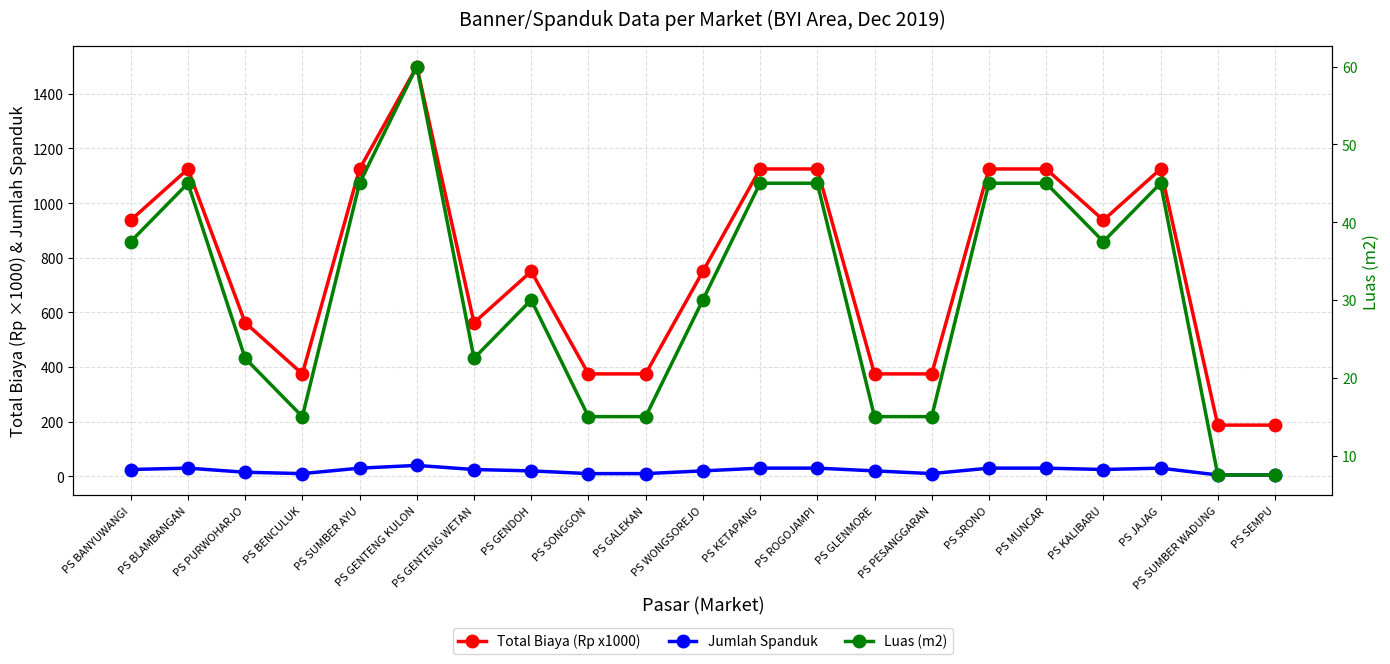

Reading left to right, extract all data points from this chart.

Total Biaya (Rp x1000): 937.5	1125.0	562.5	375.0	1125.0	1500.0	562.5	750.0	375.0	375.0	750.0	1125.0	1125.0	375.0	375.0	1125.0	1125.0	937.5	1125.0	187.5	187.5
Jumlah Spanduk: 25.0	30.0	15.0	10.0	30.0	40.0	25.0	20.0	10.0	10.0	20.0	30.0	30.0	20.0	10.0	30.0	30.0	25.0	30.0	5.0	5.0
Luas (m2): 37.5	45.0	22.5	15.0	45.0	60.0	22.5	30.0	15.0	15.0	30.0	45.0	45.0	15.0	15.0	45.0	45.0	37.5	45.0	7.5	7.5